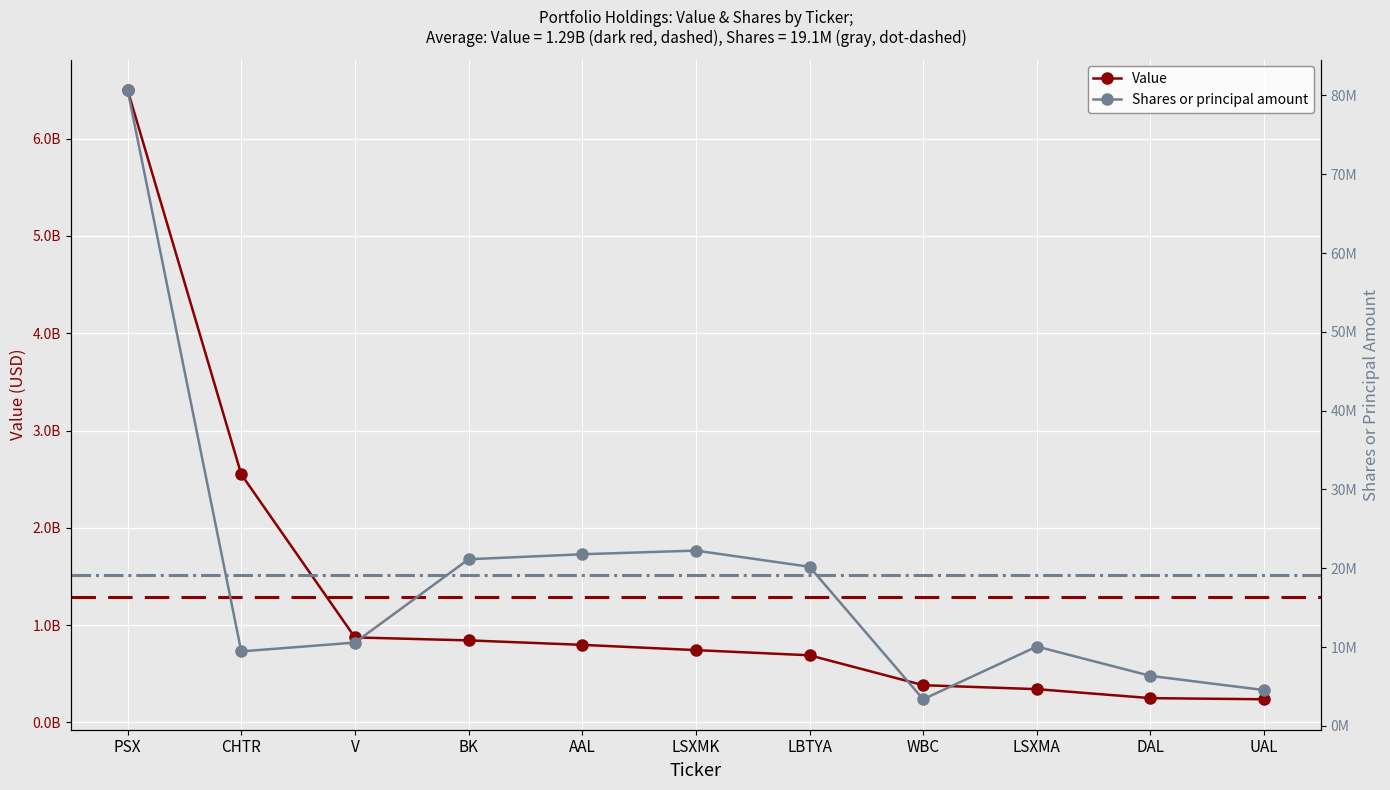

At which label does Value reach its peak?

PSX